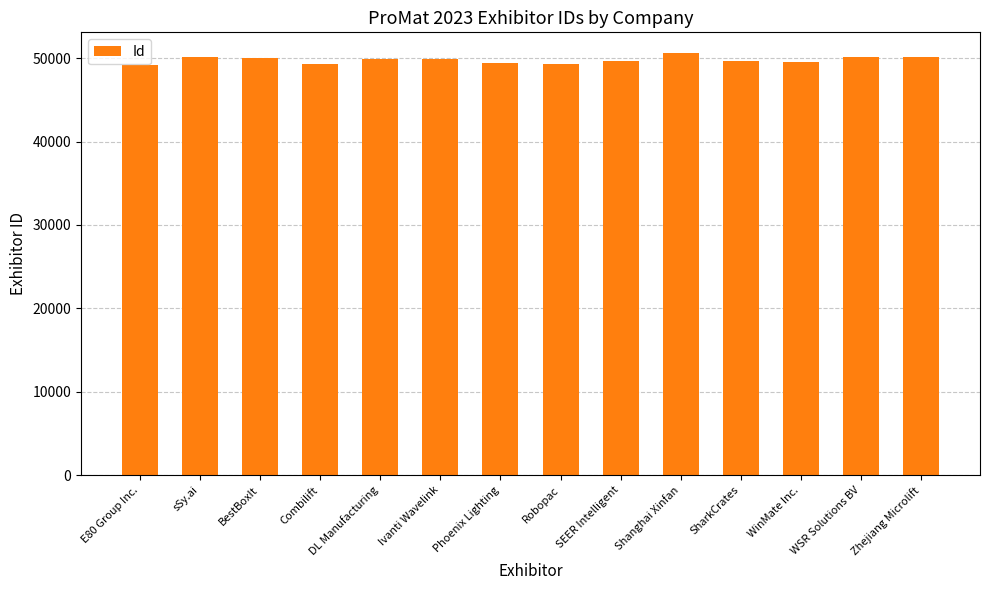

What is the greatest value displayed?

50570